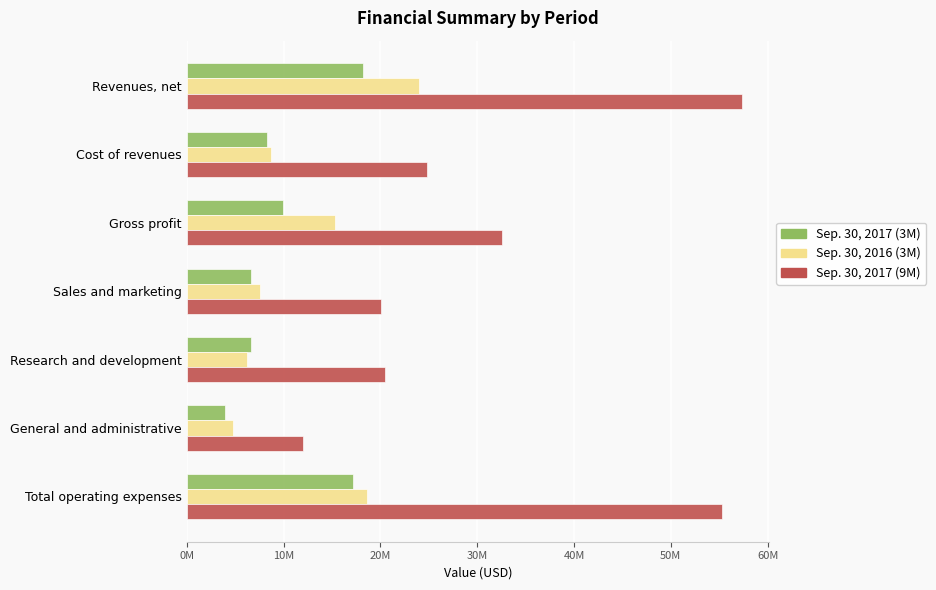

What are all the series names shown in the legend?

Sep. 30, 2017 (3M), Sep. 30, 2016 (3M), Sep. 30, 2017 (9M)